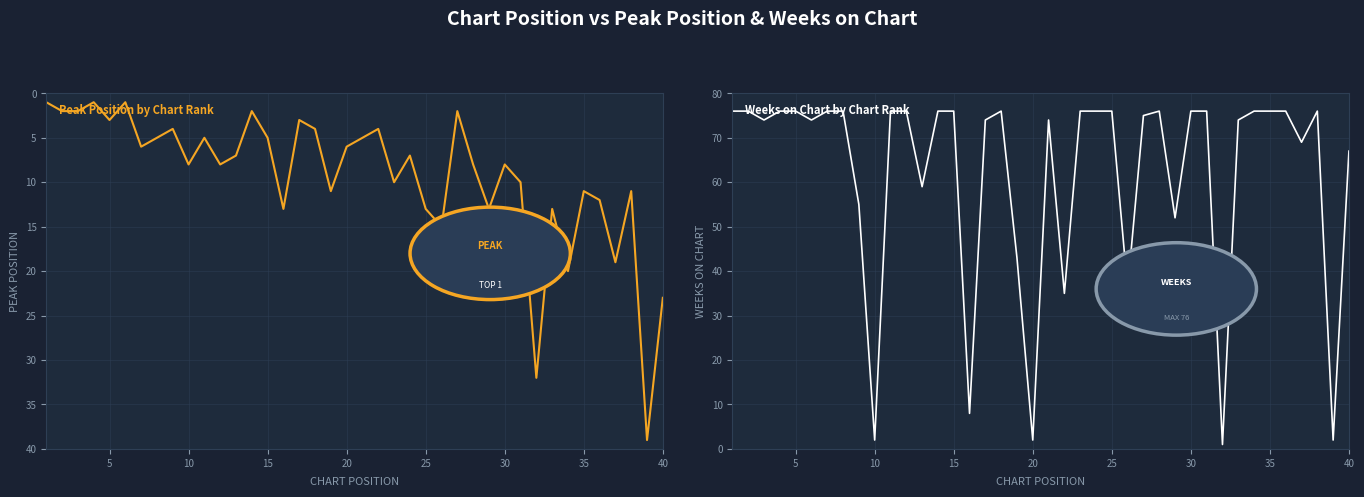

Reading right to left, extract all data points from this chart.

Peak Position: 23	39	11	19	12	11	20	13	32	10	8	13	8	2	15	13	7	10	4	5	6	11	4	3	13	5	2	7	8	5	8	4	5	6	1	3	1	2	2	1
Weeks on Chart: 67	2	76	69	76	76	76	74	1	76	76	52	76	75	36	76	76	76	35	74	2	43	76	74	8	76	76	59	76	76	2	55	76	76	74	76	76	74	76	76